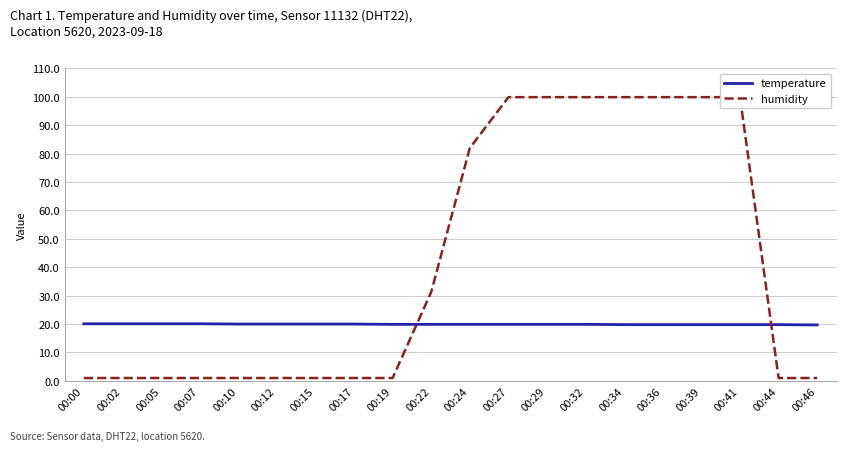

At which category is the sum across all series the highest?

00:27